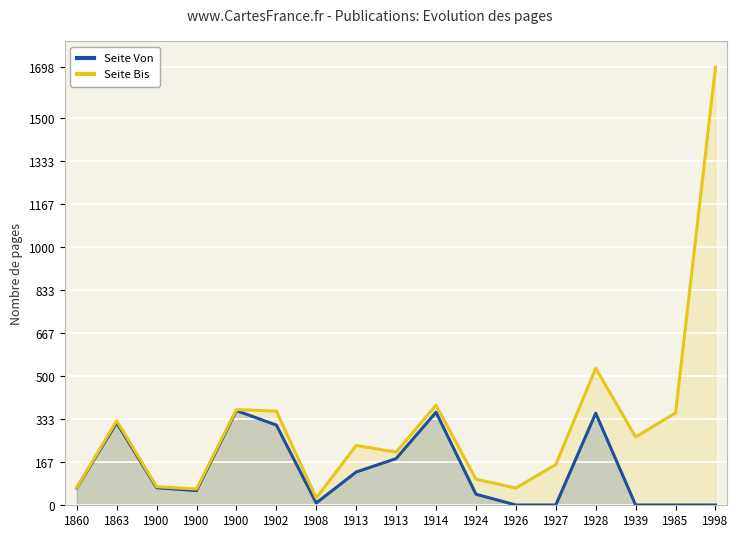

What is the difference between the maximum and minimum values in the Seite Von series?

366